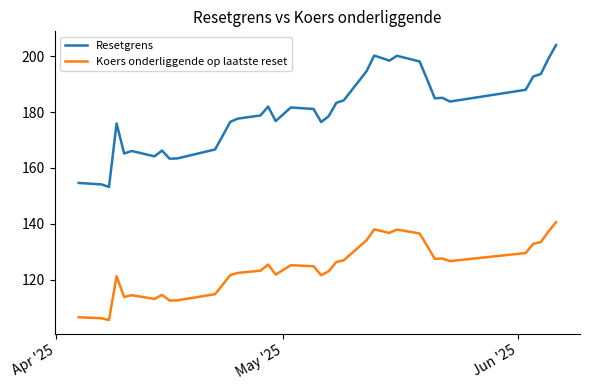

What is the minimum value shown in the chart?

105.7